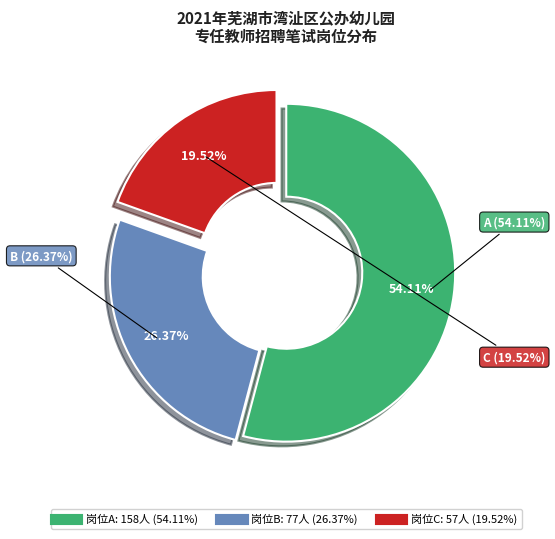

What is the change in value from A to B?

-81